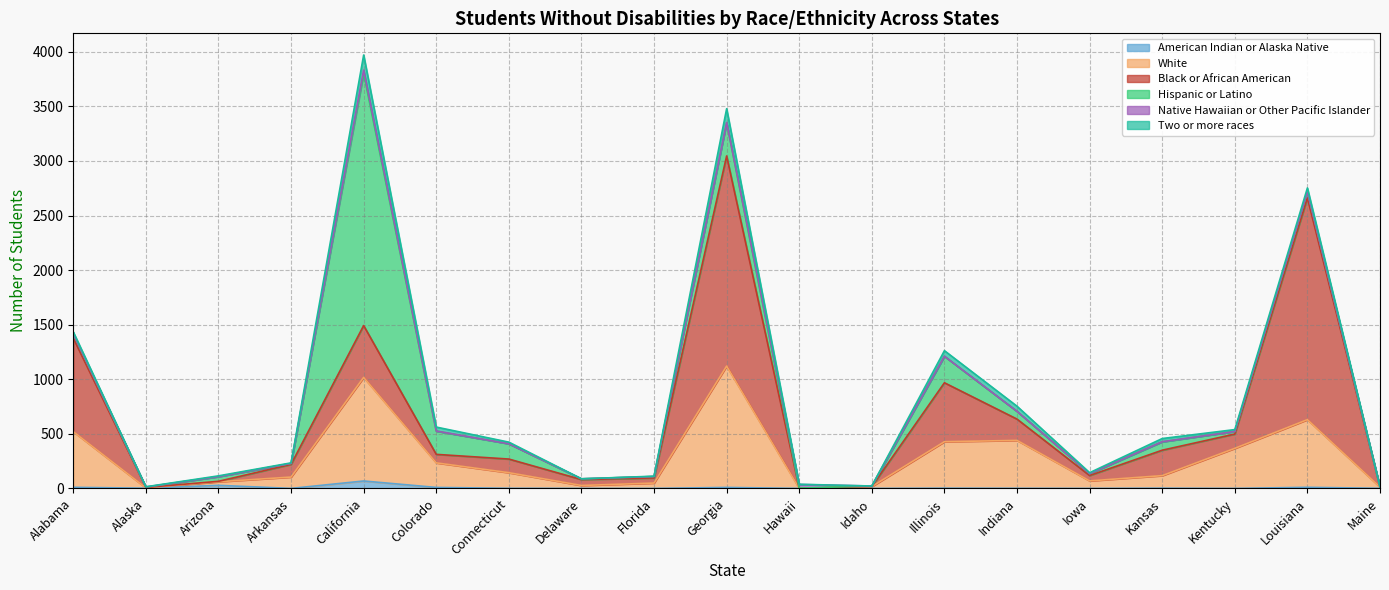

What is the maximum value for Black or African American?

2031